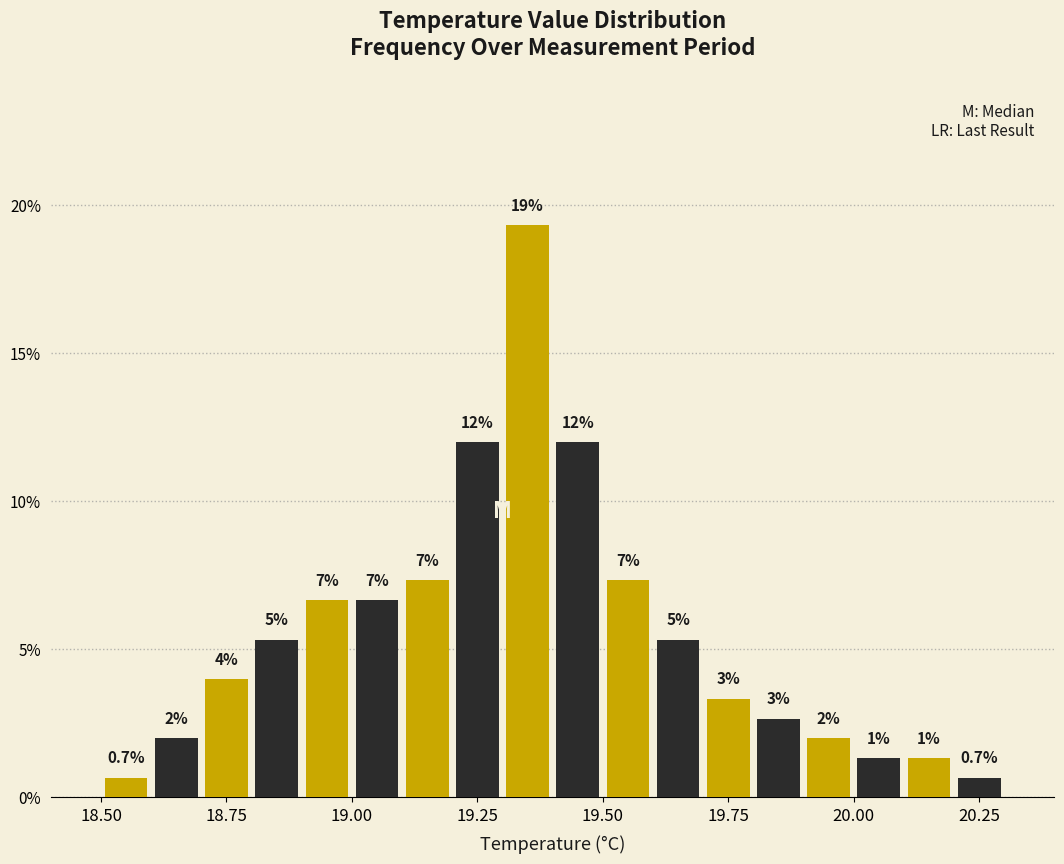

Read against the x-axis, roughly where is the centre of the tallest bar?

19.35